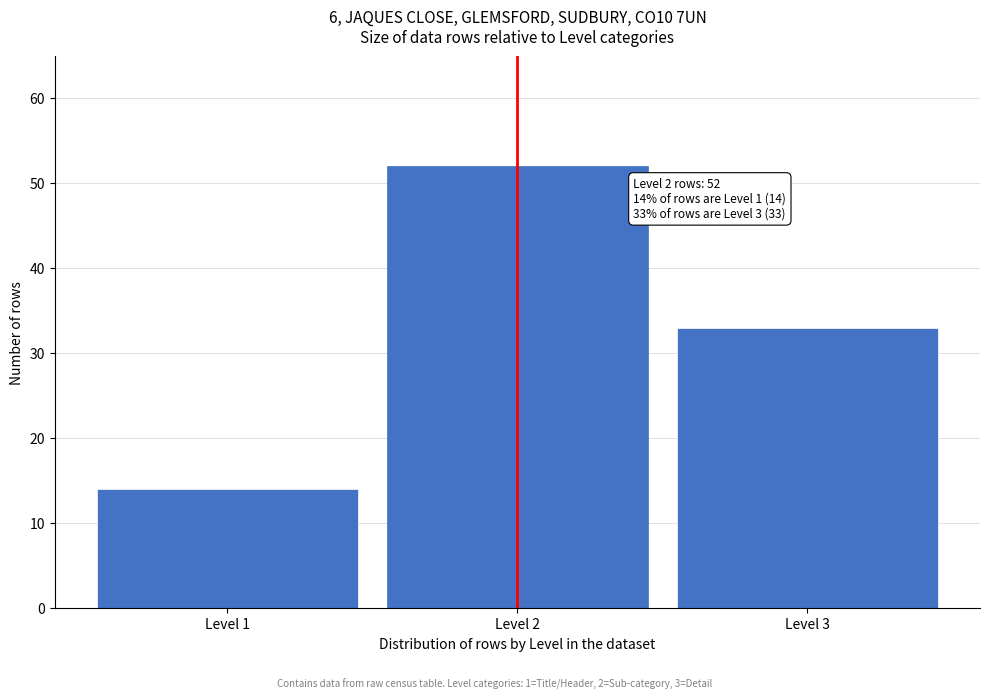

Reading left to right, extract all data points from this chart.

Level 1=14	Level 2=52	Level 3=33